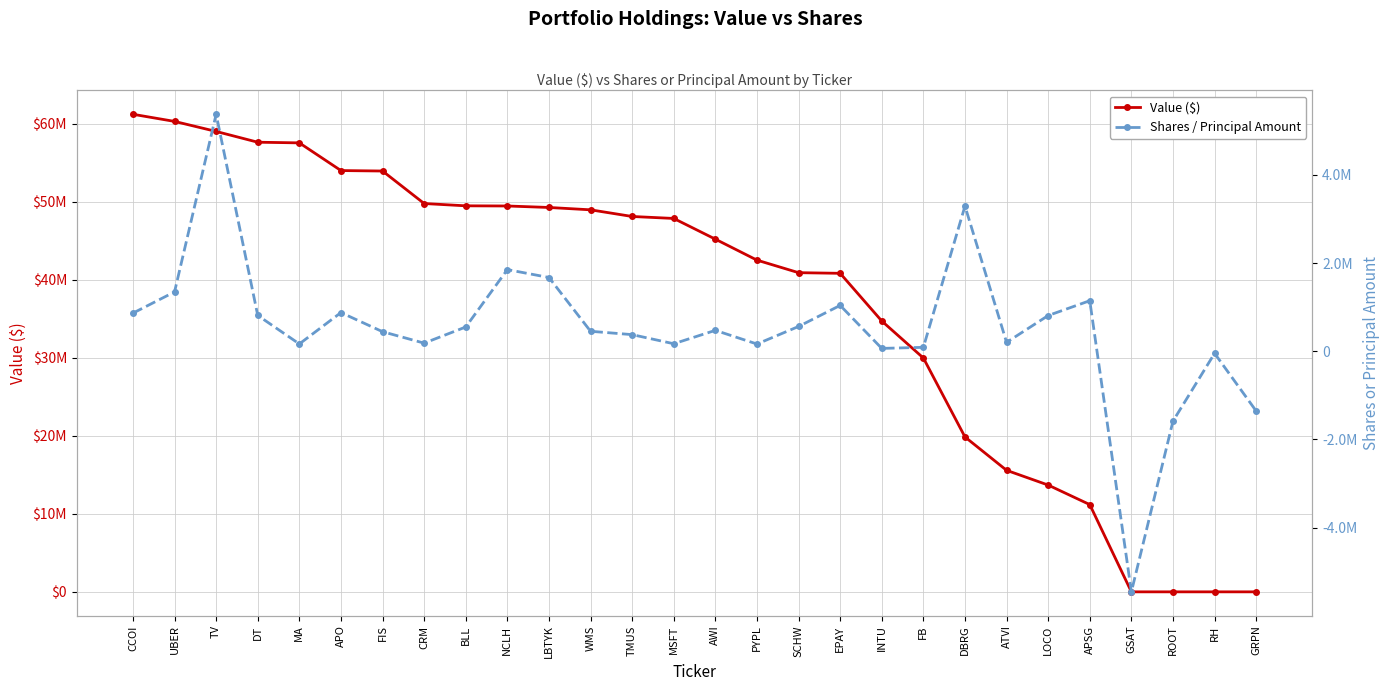

Read the Shares / Principal Amount value at INTU, to the nearest 50.

64350